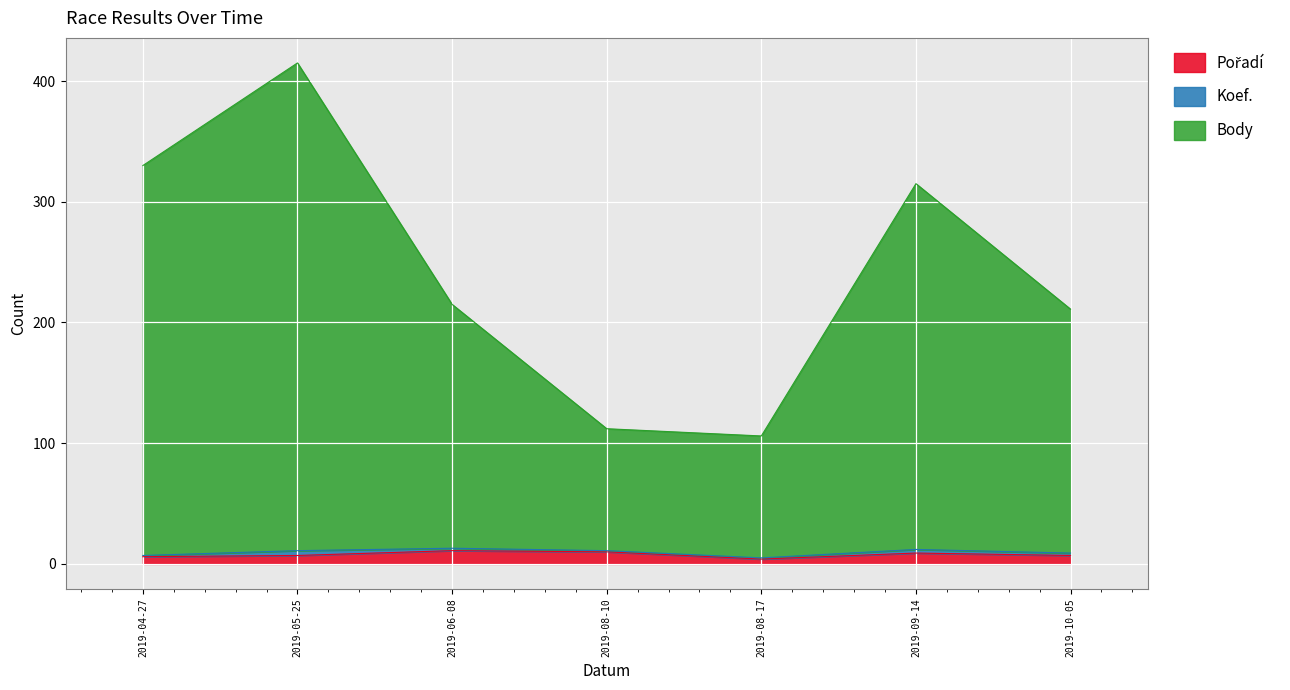

What is the label of the 6th point from the left?

2019-09-14